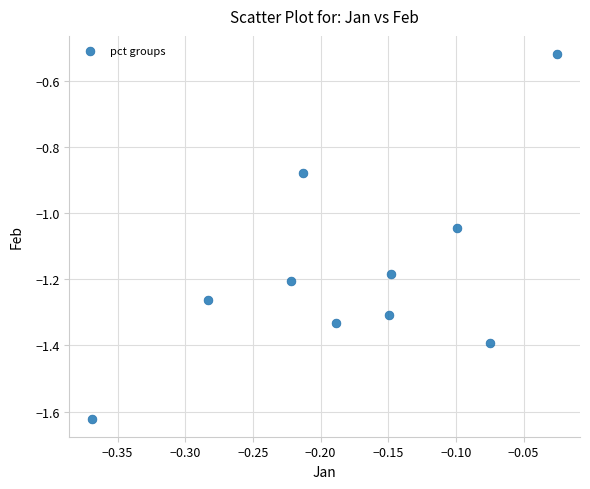

What is the range of X values (max minus min)?

0.3